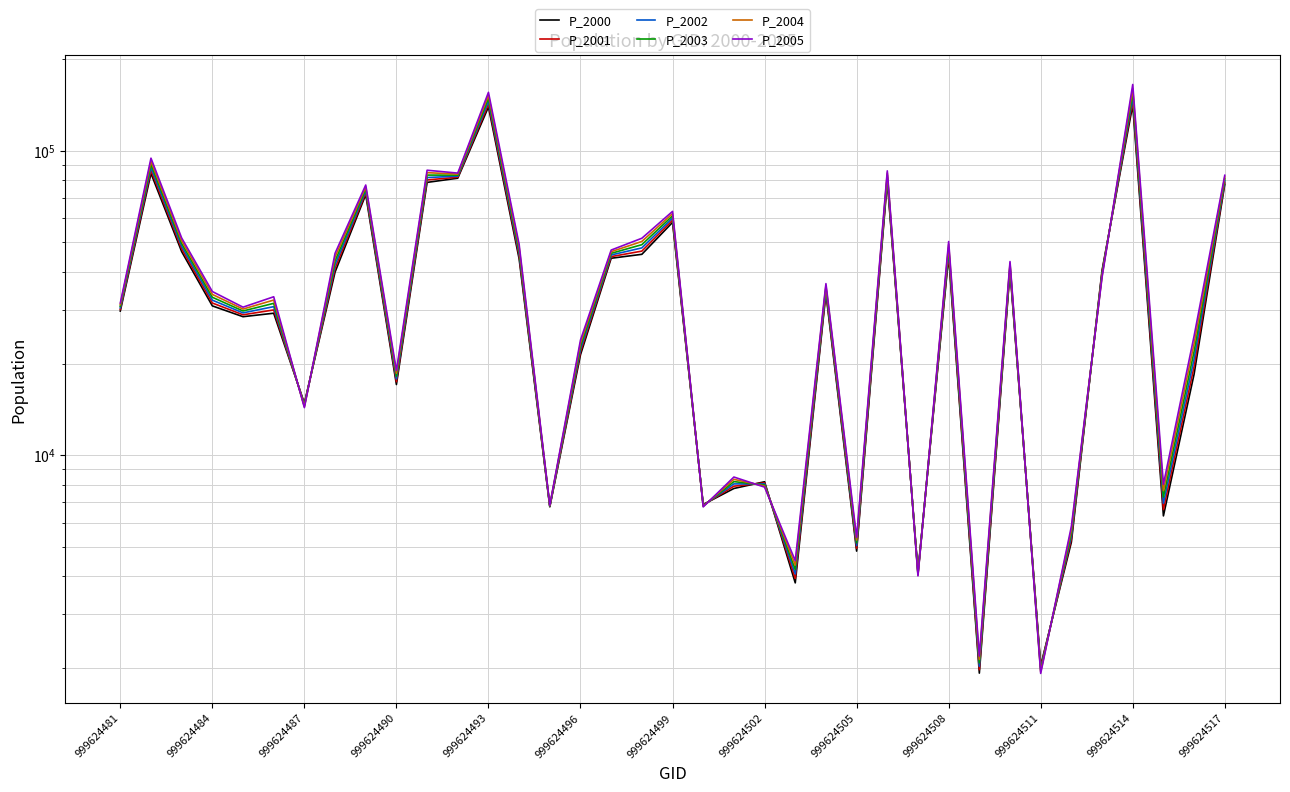

Rank the series at 999624514 from highest to lowest value.

P_2005, P_2004, P_2003, P_2002, P_2001, P_2000